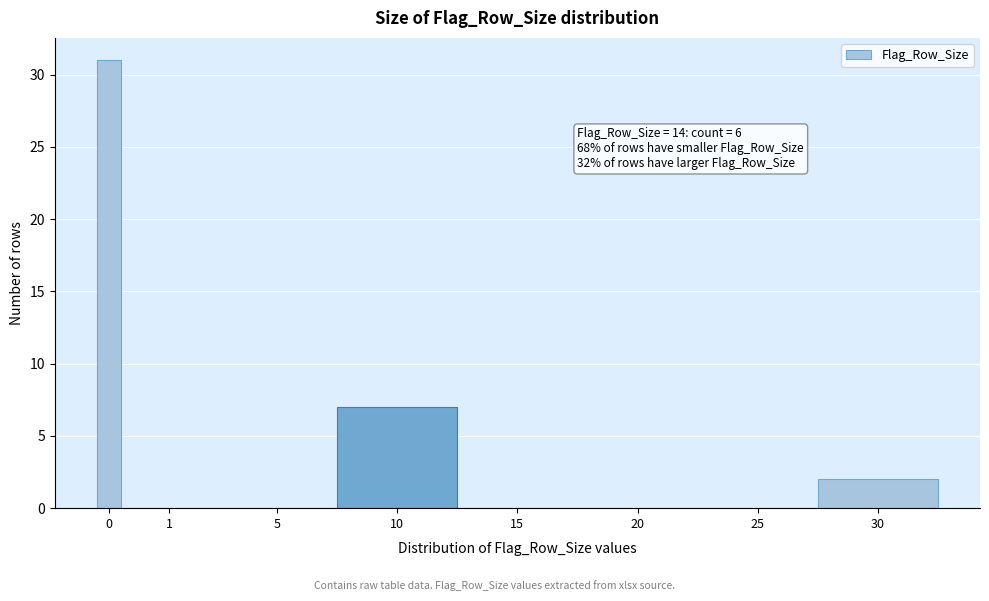

Reading left to right, list all the values displayed in this chart.

0=31	1=0	5=0	10=7	15=0	20=0	25=0	30=2